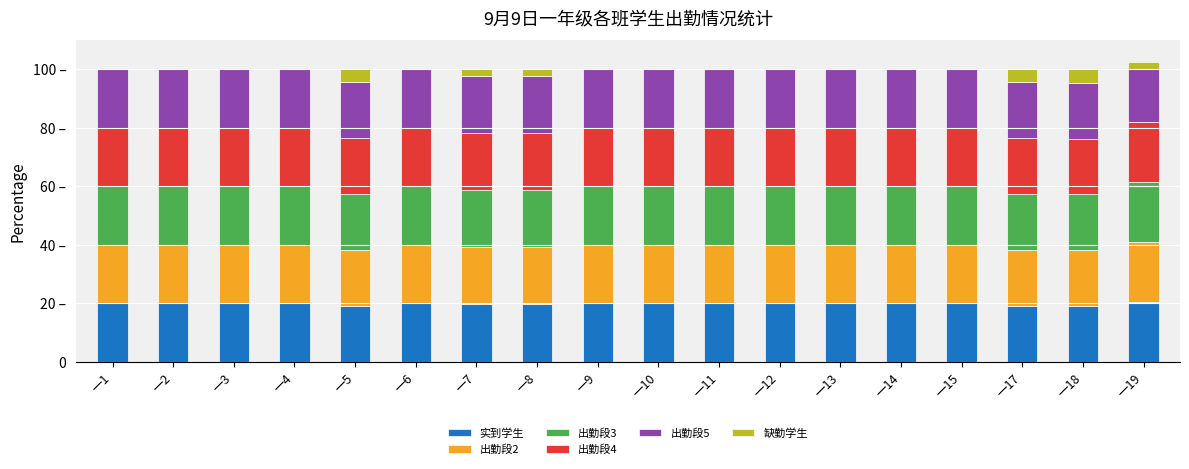

At which label is 出勤段3 closest to 19?

一18